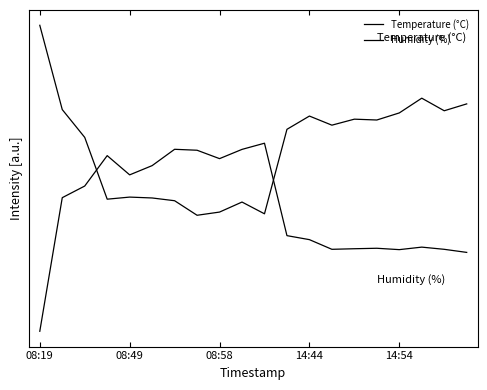

At which label does Humidity (%) reach its minimum?

08:19